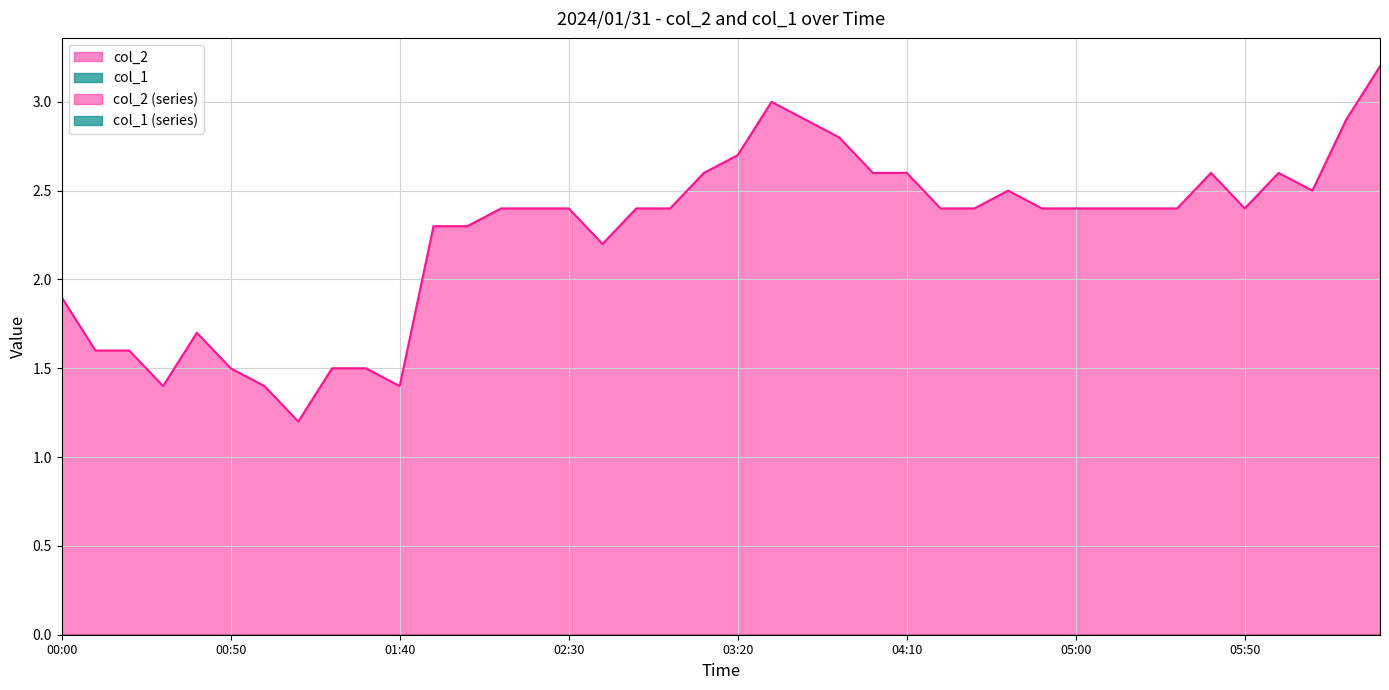

At which label is col_2 closest to 2?

00:00